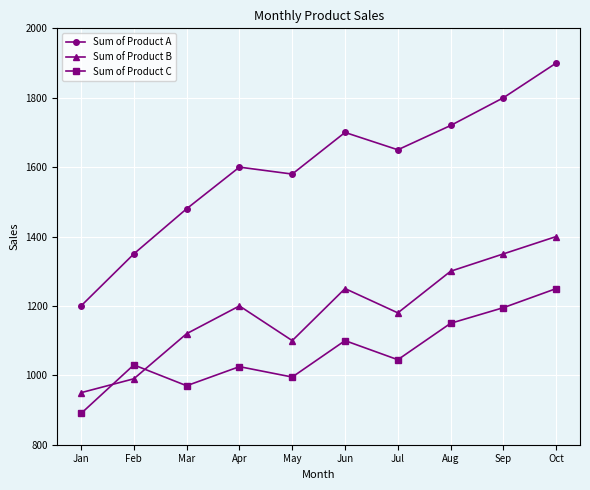

What are all the series names shown in the legend?

Sum of Product A, Sum of Product B, Sum of Product C